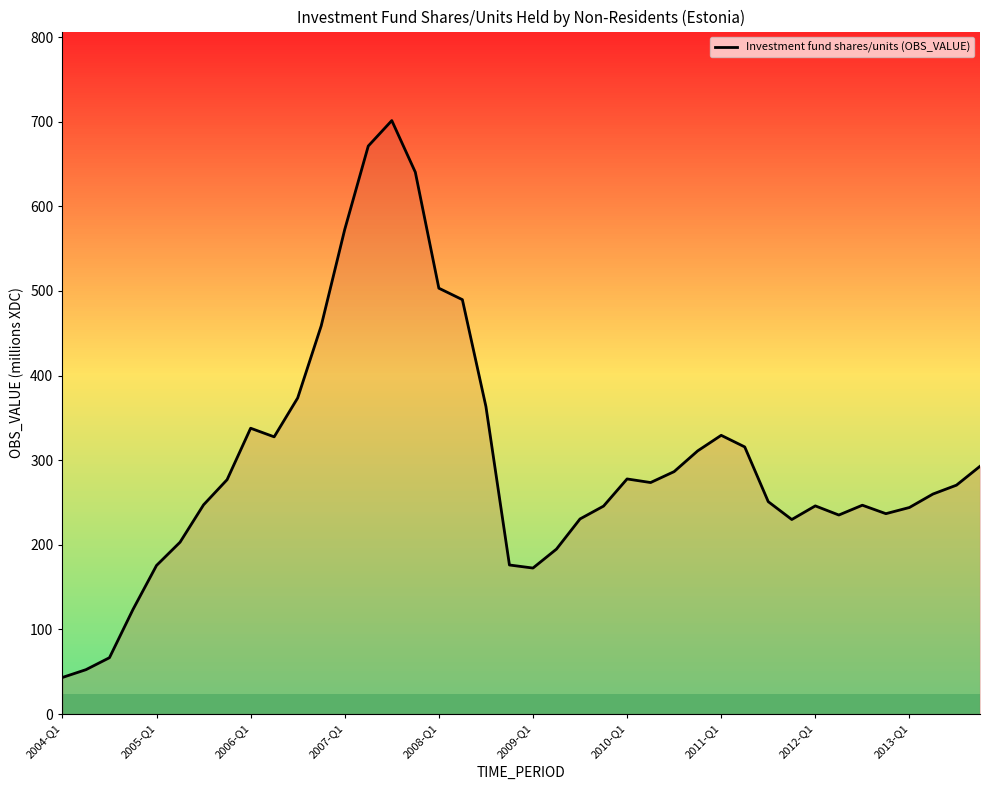

What is the smallest value displayed?

43.2